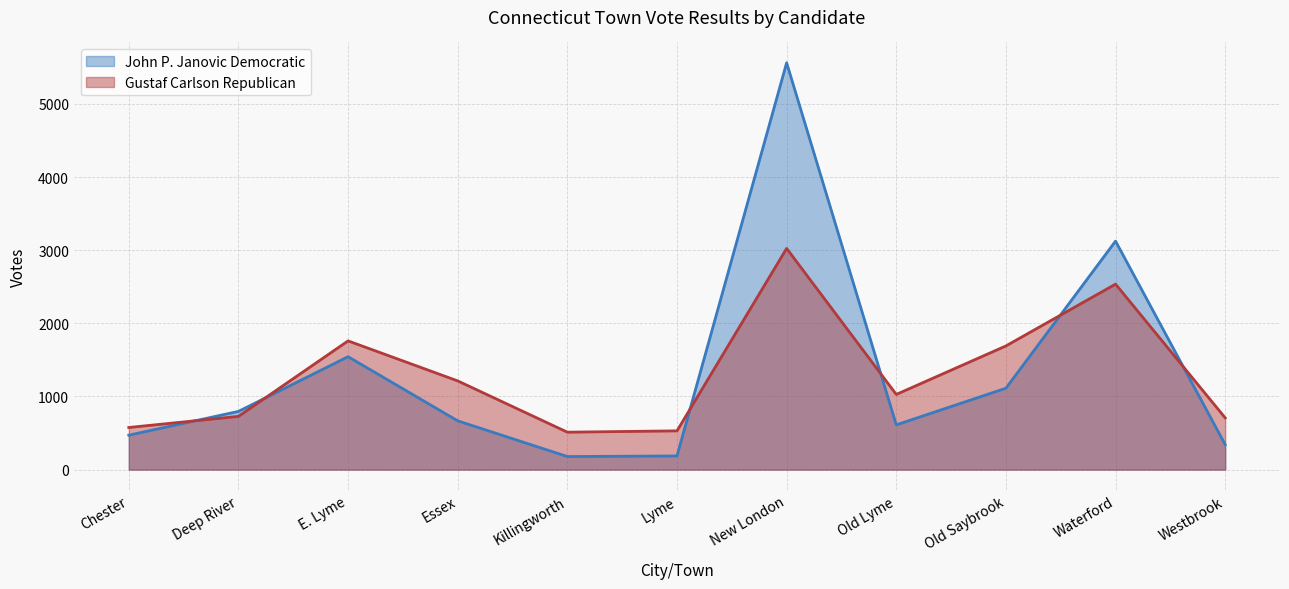

What is the difference between the John P. Janovic Democratic values at E. Lyme and Essex?

877